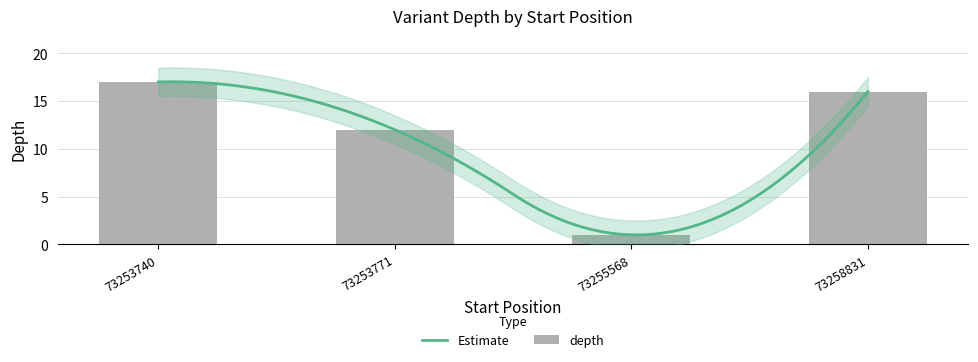

What is the sum of all values?

46